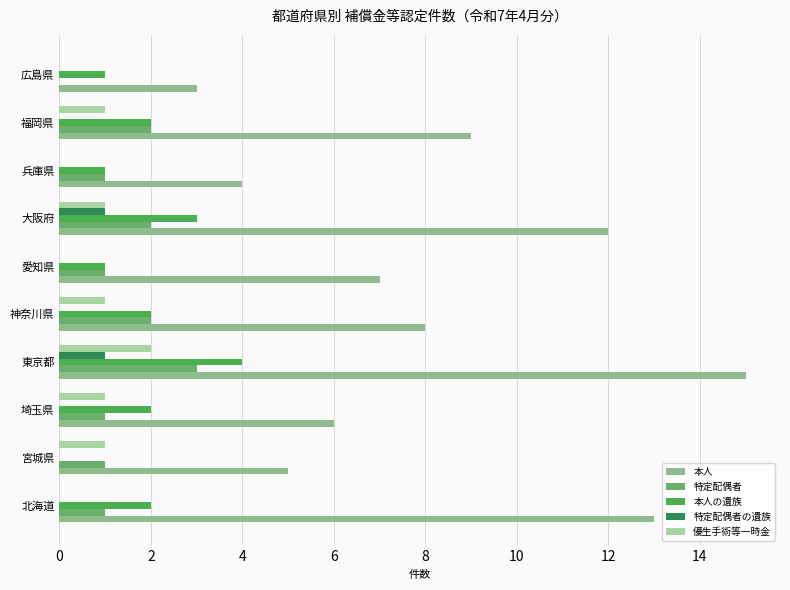

Which series has the largest total across all categories?

本人